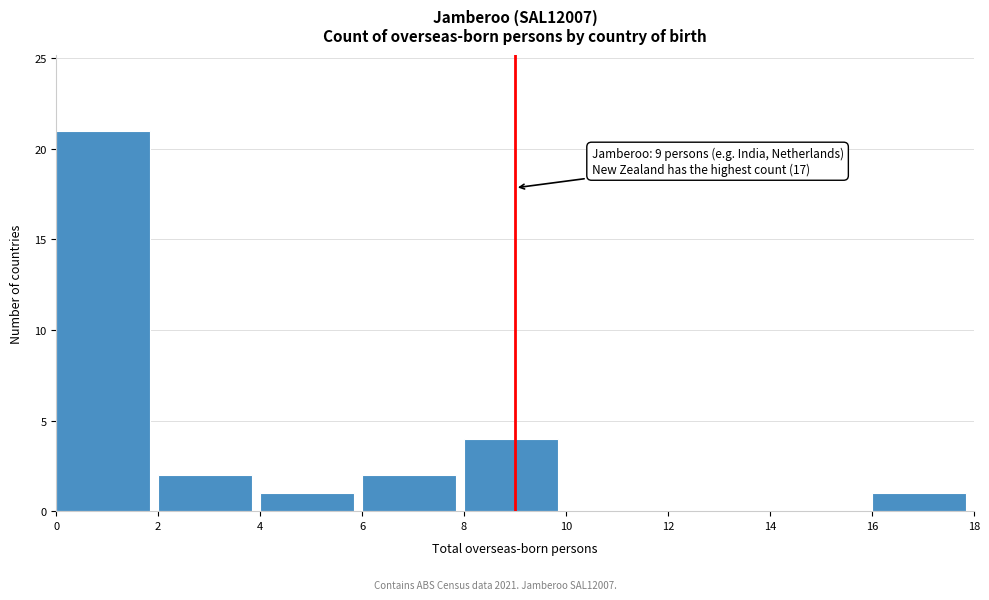

Which range on the x-axis has the tallest bar?

0 to 2